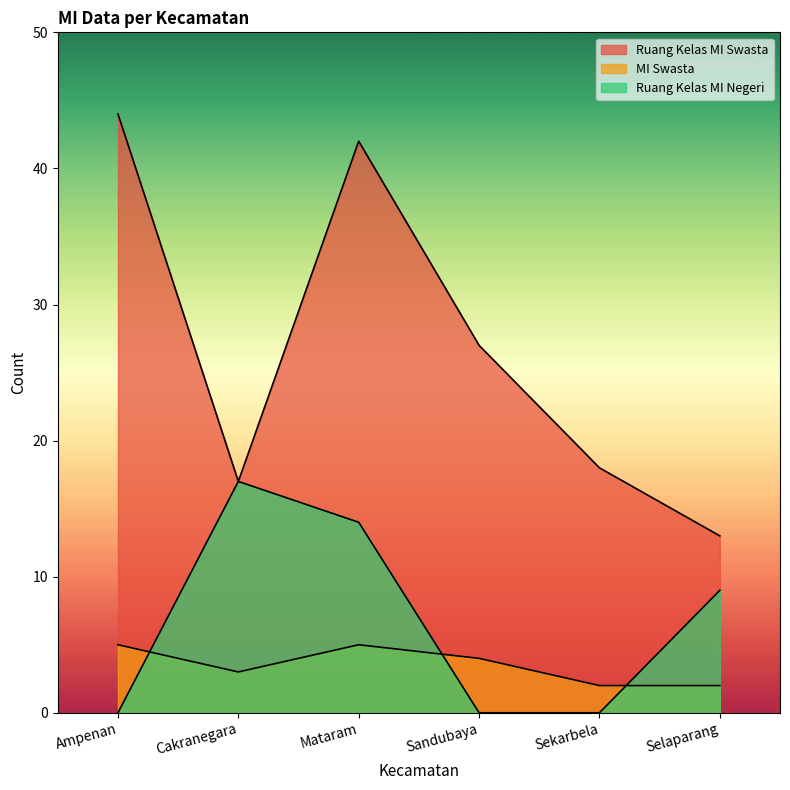

What position from the right is Cakranegara?

5